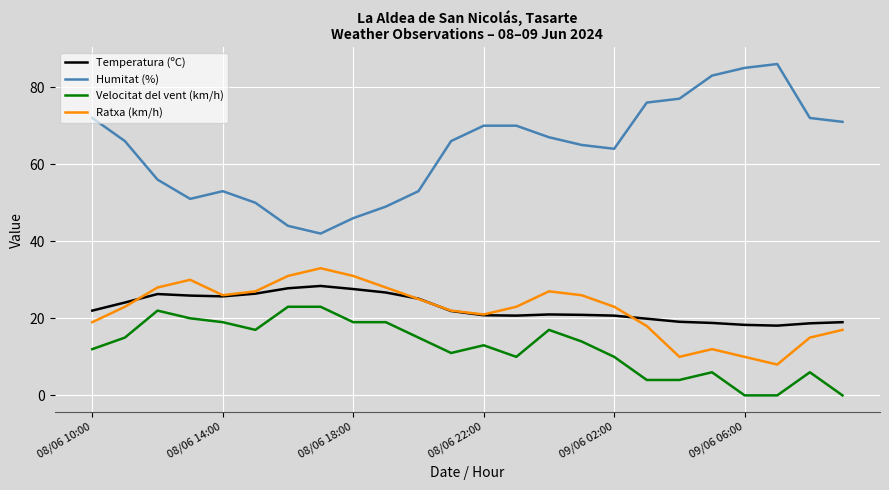

Which series has the largest range (max minus min)?

Humitat (%)